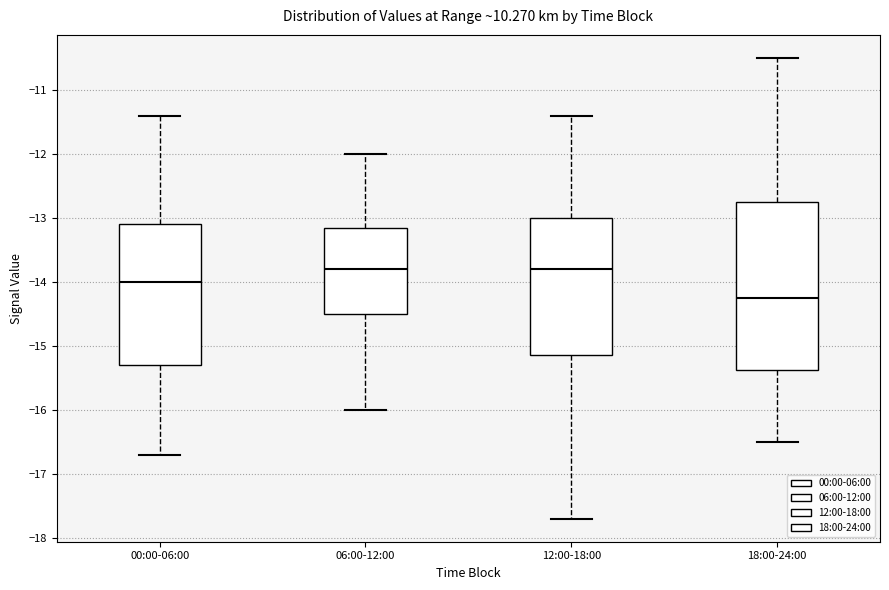

Reading left to right, read every box against the y-axis: the position of its median line, the range the box covers, and the ends of its whiskers. The values are not printed on the chart, so give them approximately, as read against the axis.

00:00-06:00: median -14.0, box -15.3 to -13.1, whiskers -16.7 to -11.4
06:00-12:00: median -13.8, box -14.5 to -13.1, whiskers -16.0 to -12.0
12:00-18:00: median -13.8, box -15.1 to -13.0, whiskers -17.7 to -11.4
18:00-24:00: median -14.2, box -15.4 to -12.7, whiskers -16.5 to -10.5